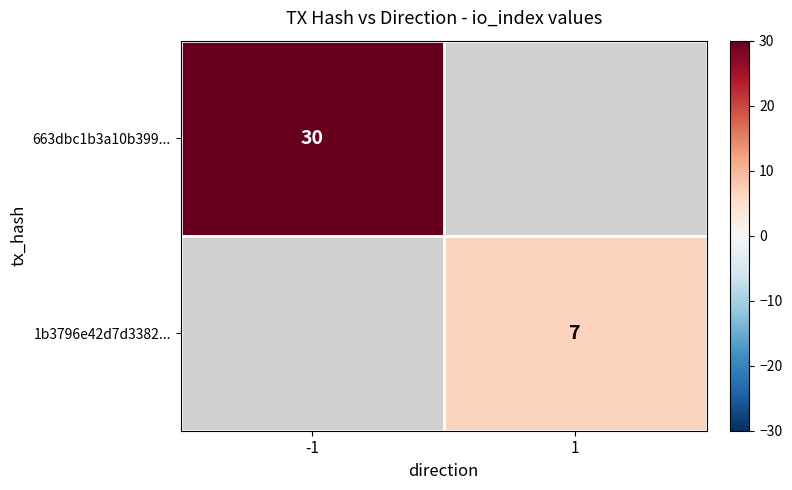

Is the value of 1b3796e42d7d3382... at 1 greater than the value of 663dbc1b3a10b399... at -1?

No